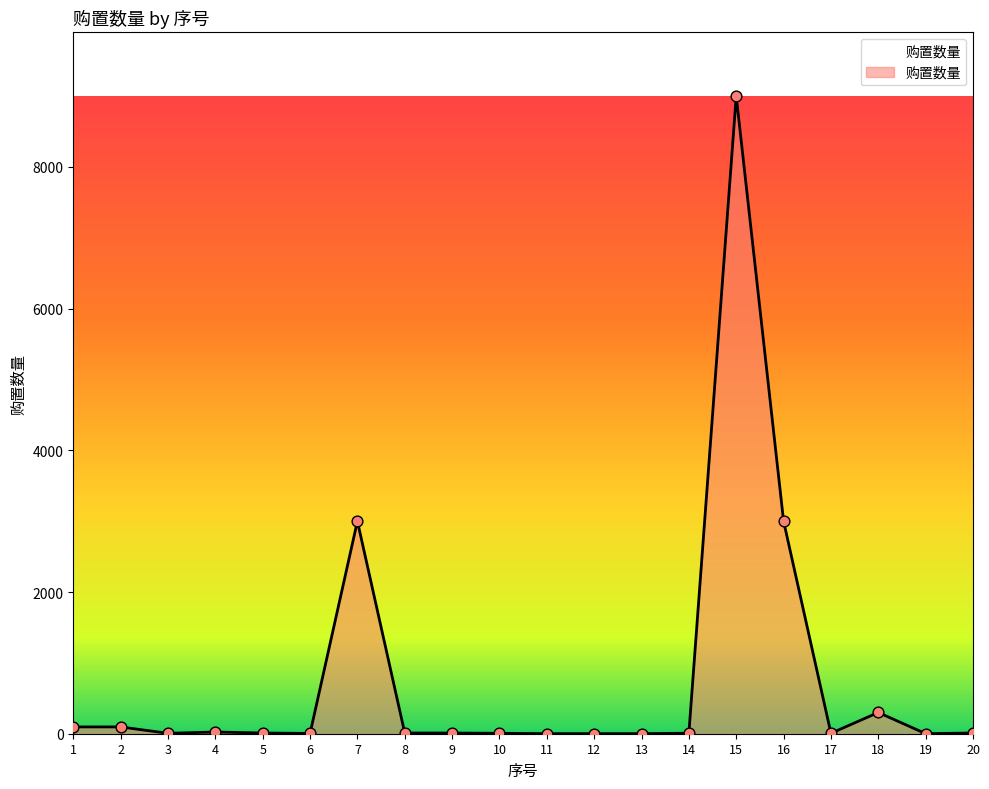

What is the maximum value shown in the chart?

9000